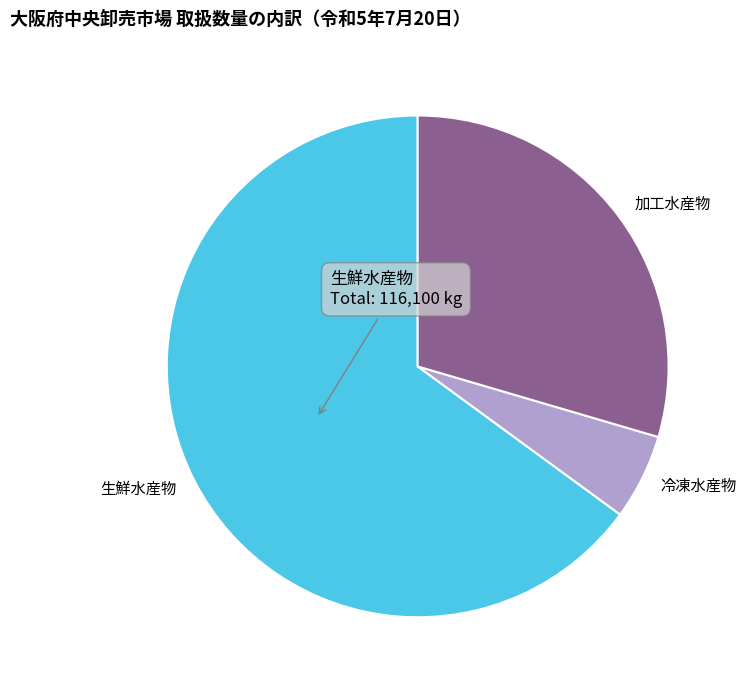

Which slice is the smallest?

冷凍水産物